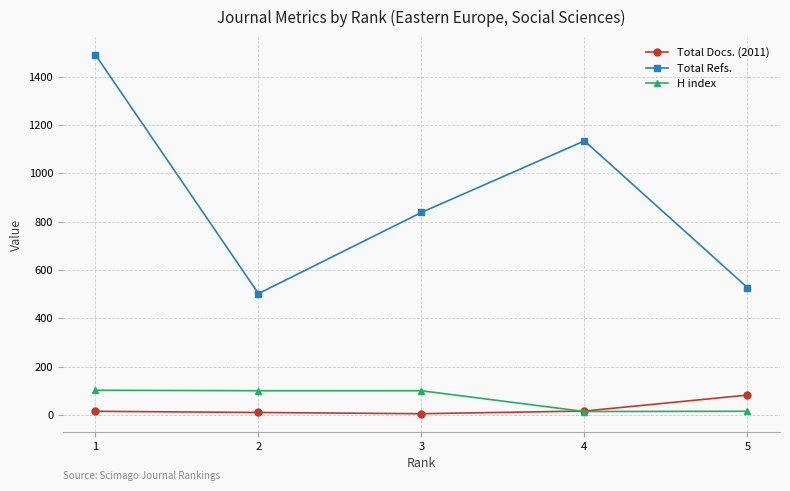

True or false: Total Docs. (2011) has more than 1 interior local peaks.

False